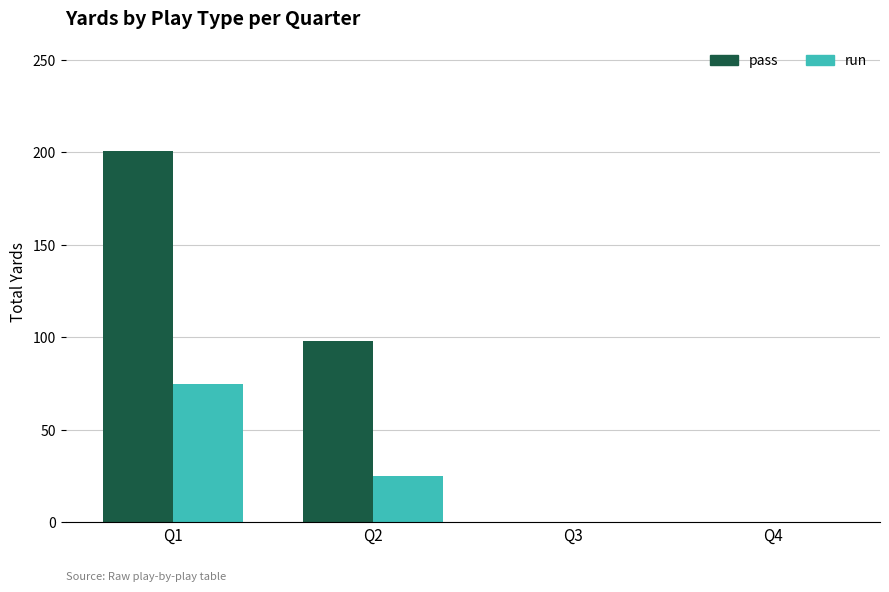

Which category has the highest value across all series?

Q1